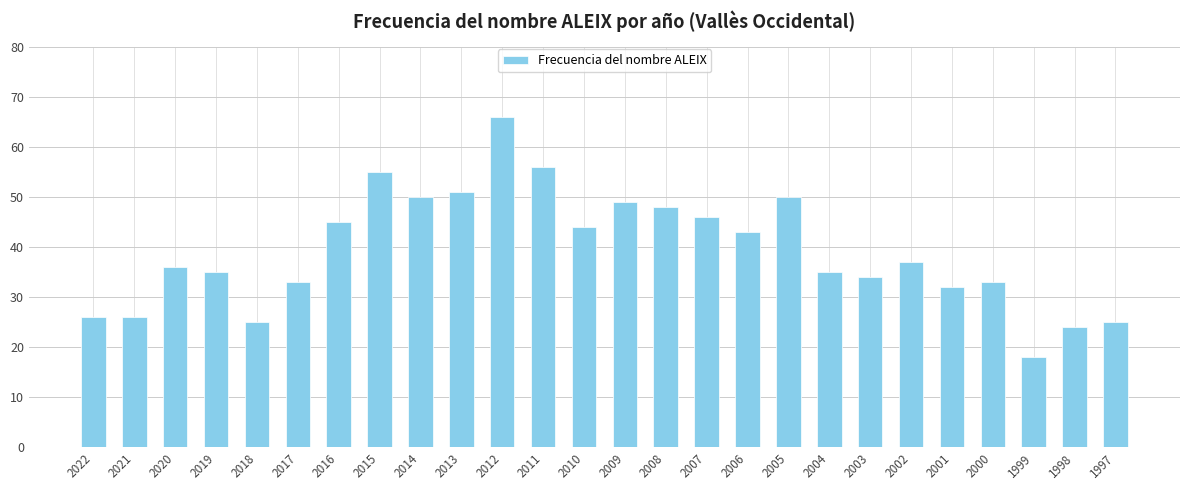

How many values are below 37?

13